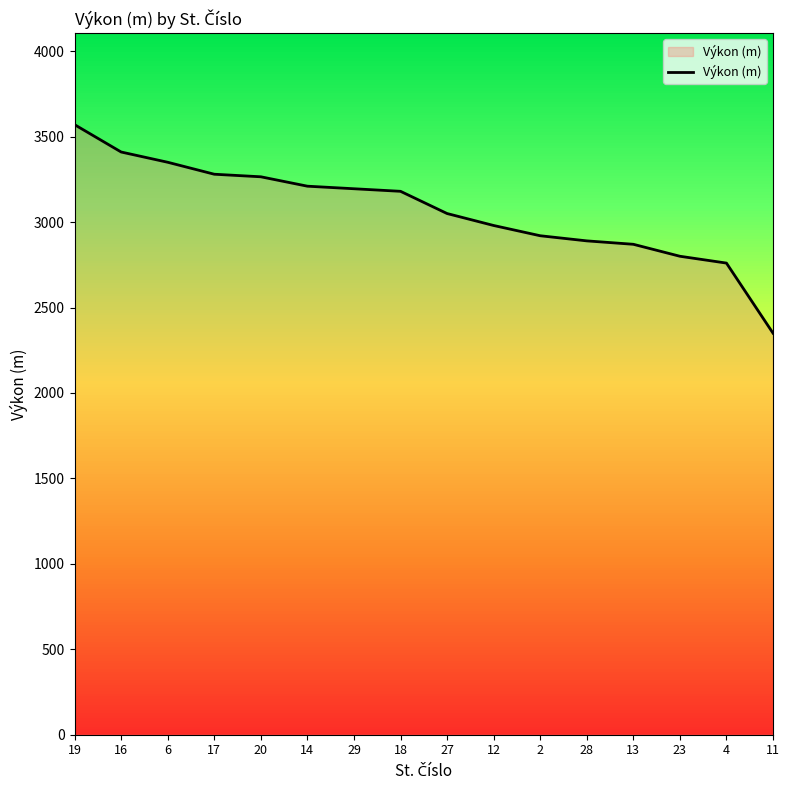

Which has a higher value, 17 or 29?

17